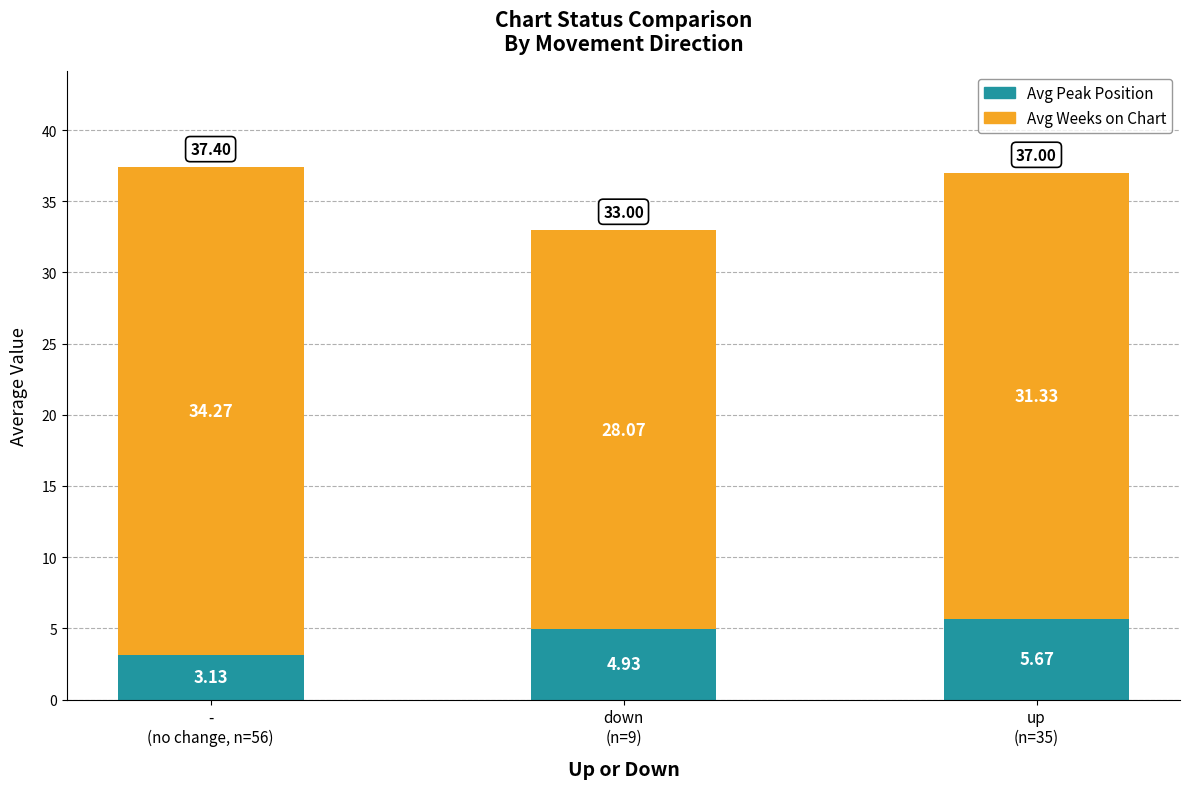

What is the difference between the maximum and minimum values in the Avg Peak Position series?

2.5